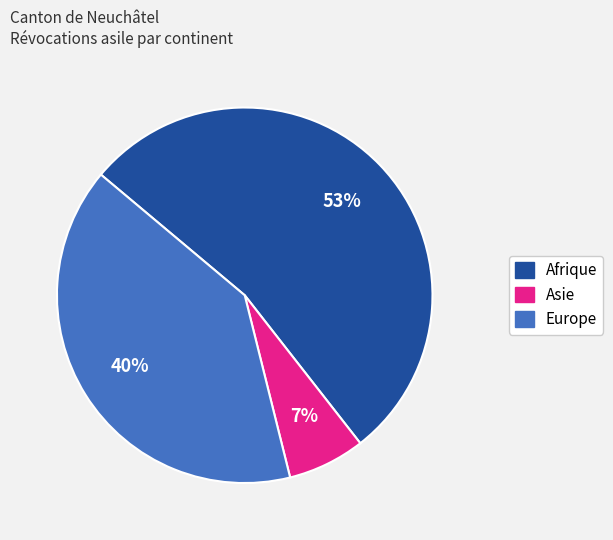

Count the number of slices in the pie.

3